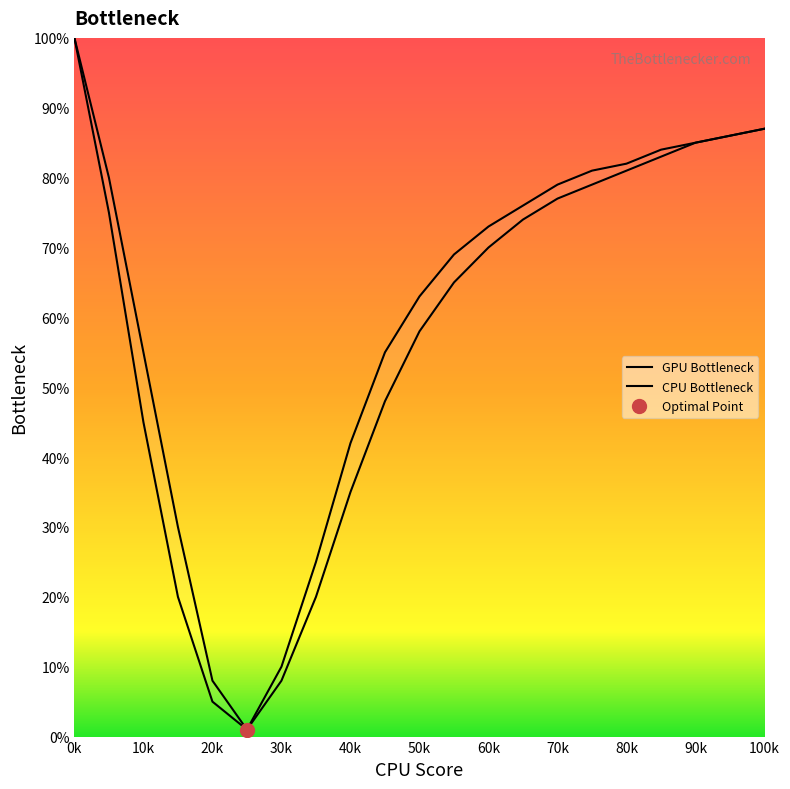

What is the highest value of the GPU Bottleneck series?

100